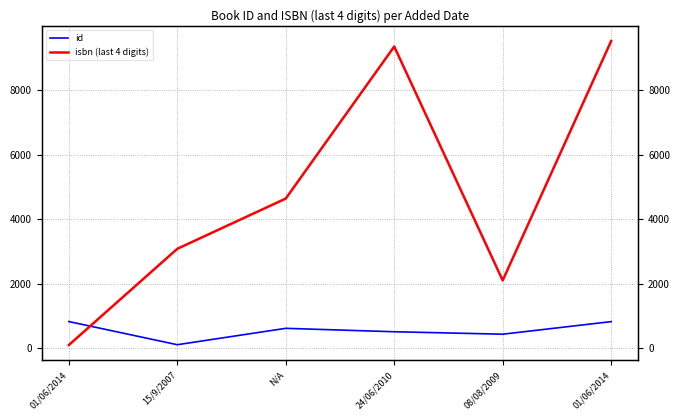

Which category has the highest value across all series?

01/06/2014